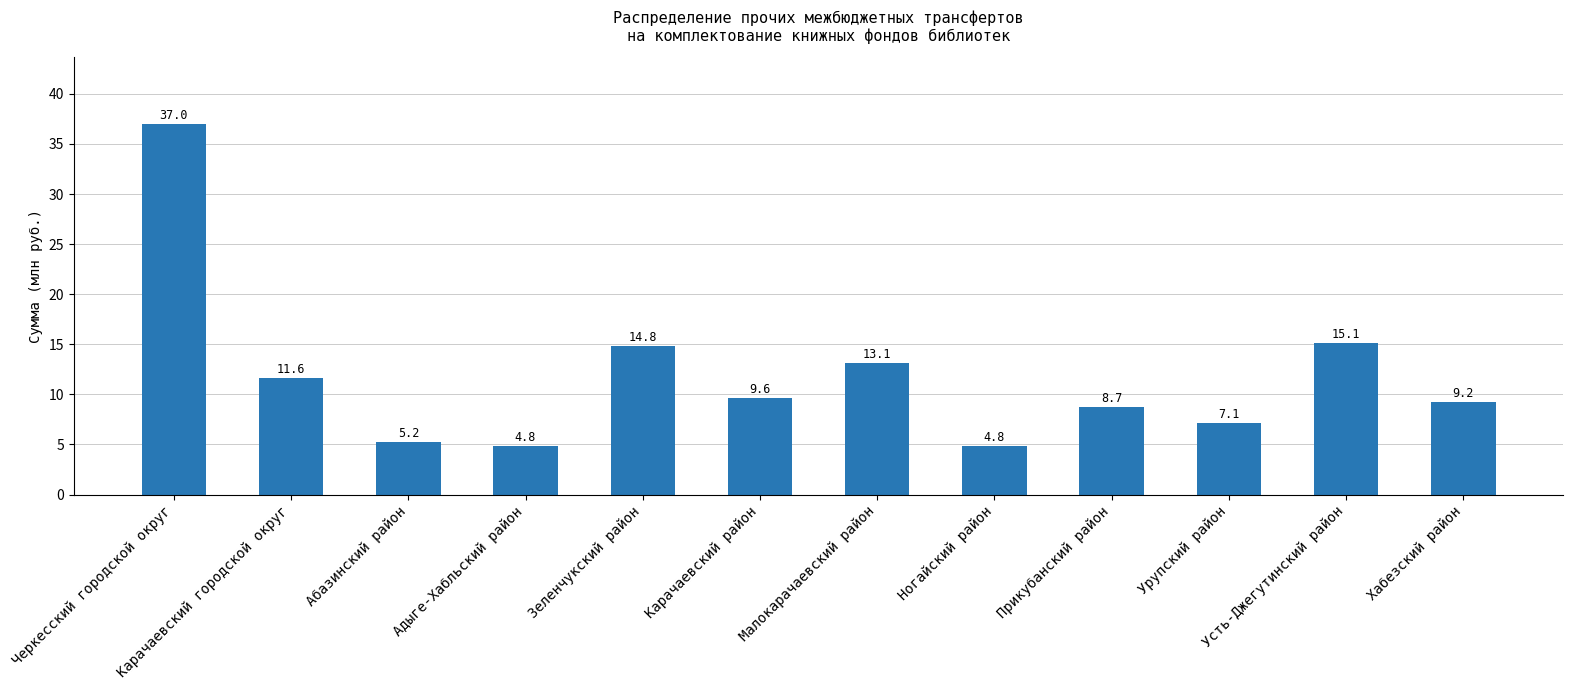

The value at Малокарачаевский район is 13.1. True or false?

True